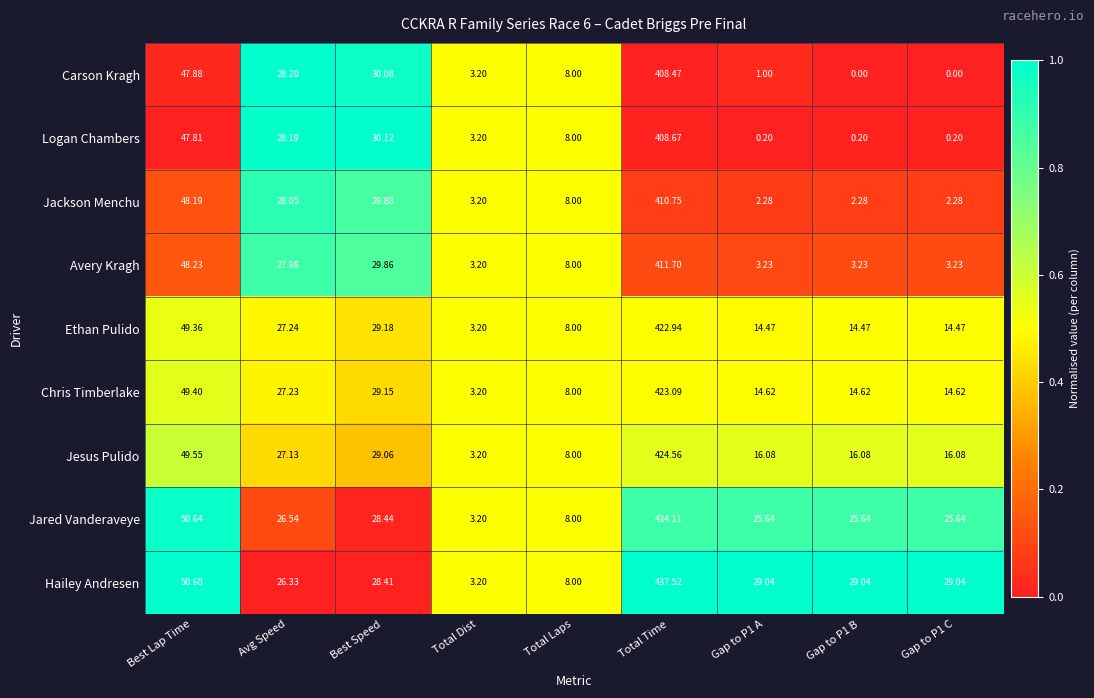

Count the number of categories in the chart.

9